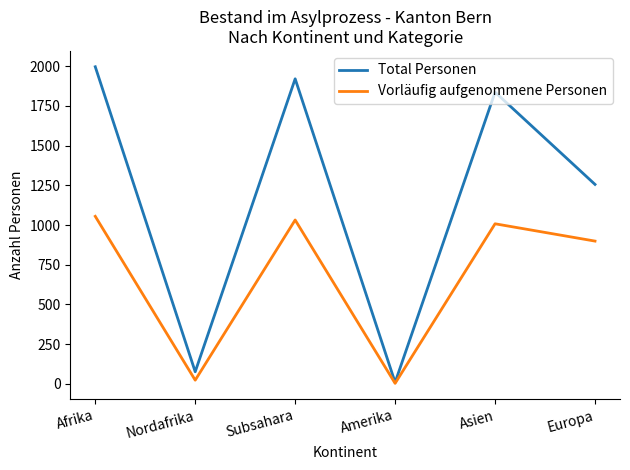

True or false: Total Personen has a value of 1653 at Europa.

False